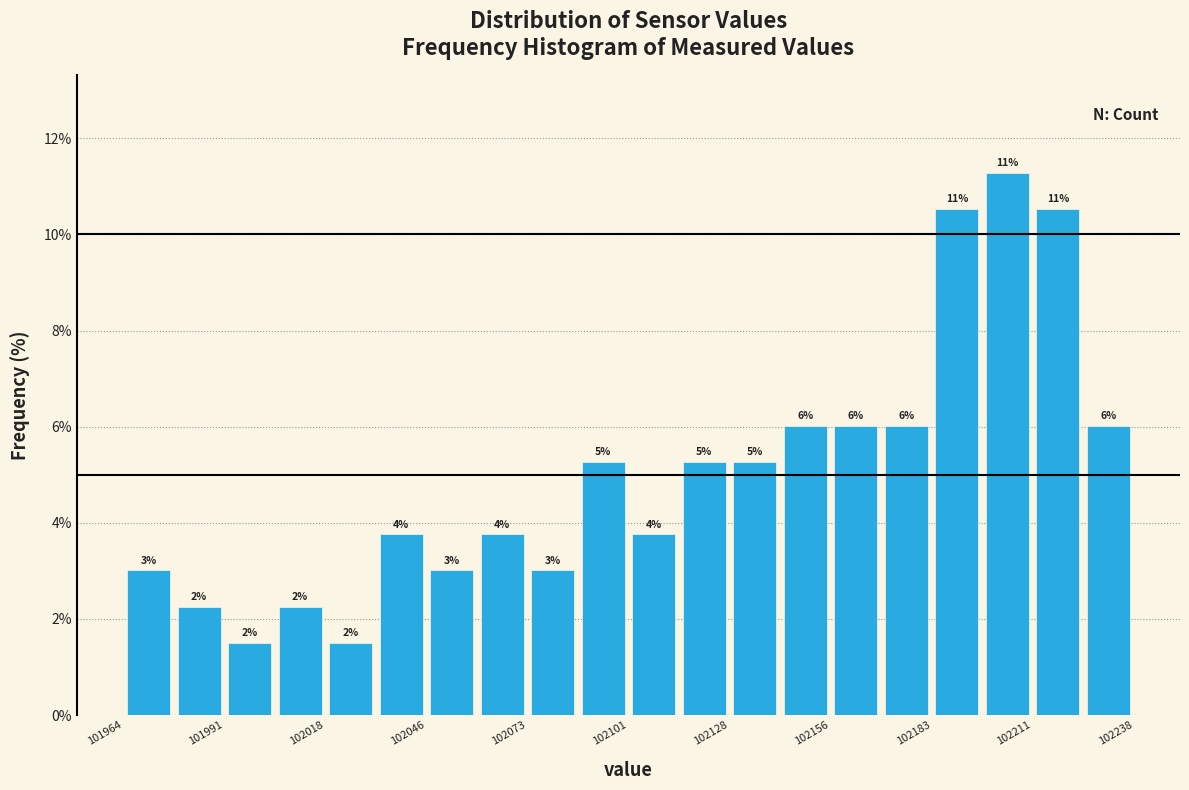

Around what value on the x-axis is the tallest bar? Give the approximate position of its centre, as read against the axis.

102205